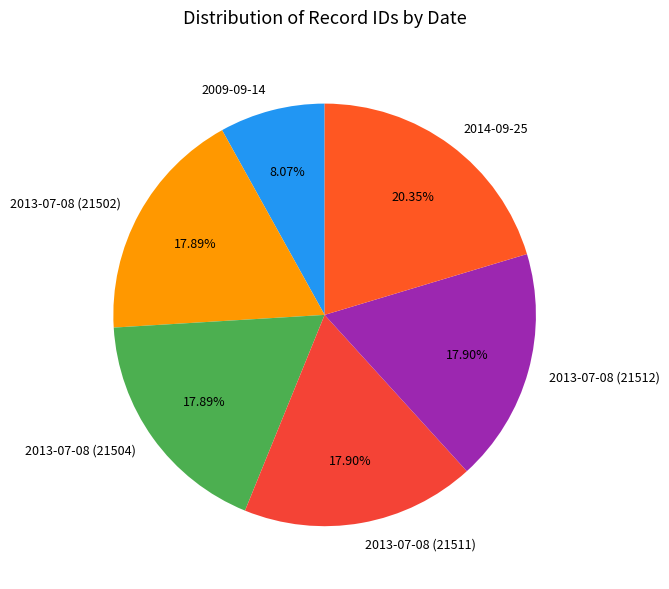

What is the largest slice in the pie chart?

2014-09-25